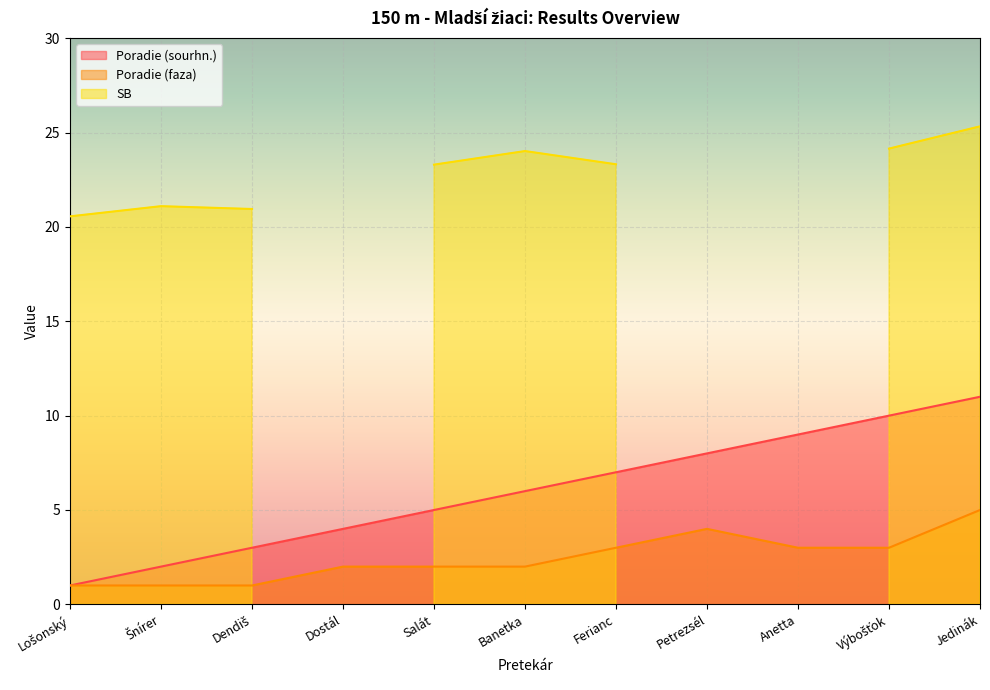

What value does the Poradie (sourhn.) series have at Petrezsél?

8